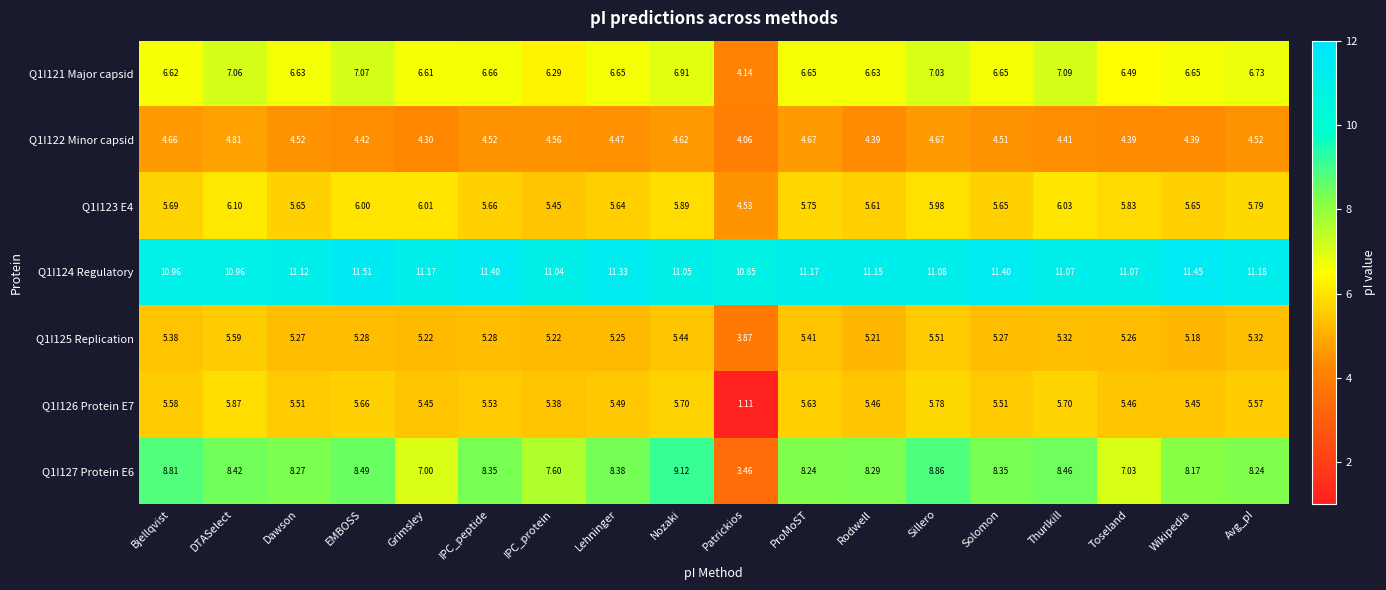

Rank the series by their maximum value, from lowest to highest.

Q1I122 Minor capsid, Q1I125 Replication, Q1I126 Protein E7, Q1I123 E4, Q1I121 Major capsid, Q1I127 Protein E6, Q1I124 Regulatory